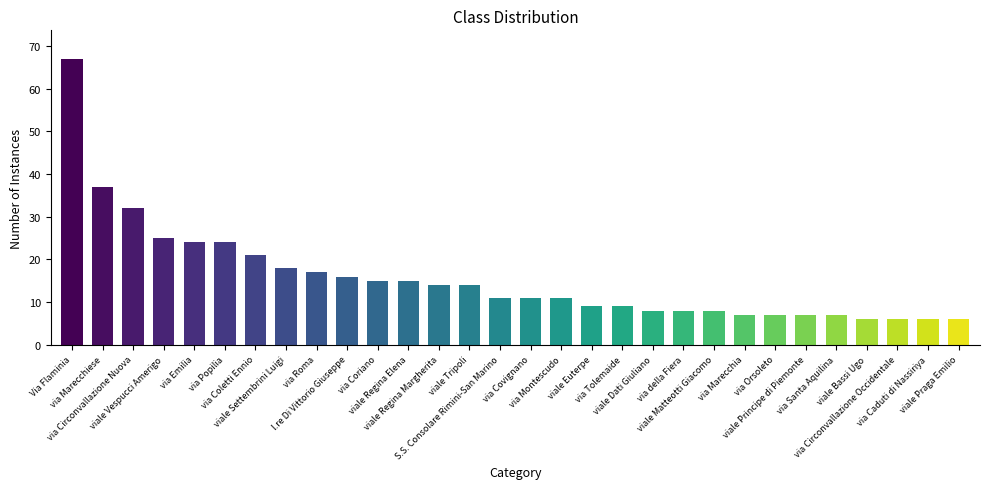

What is the greatest value displayed?

67